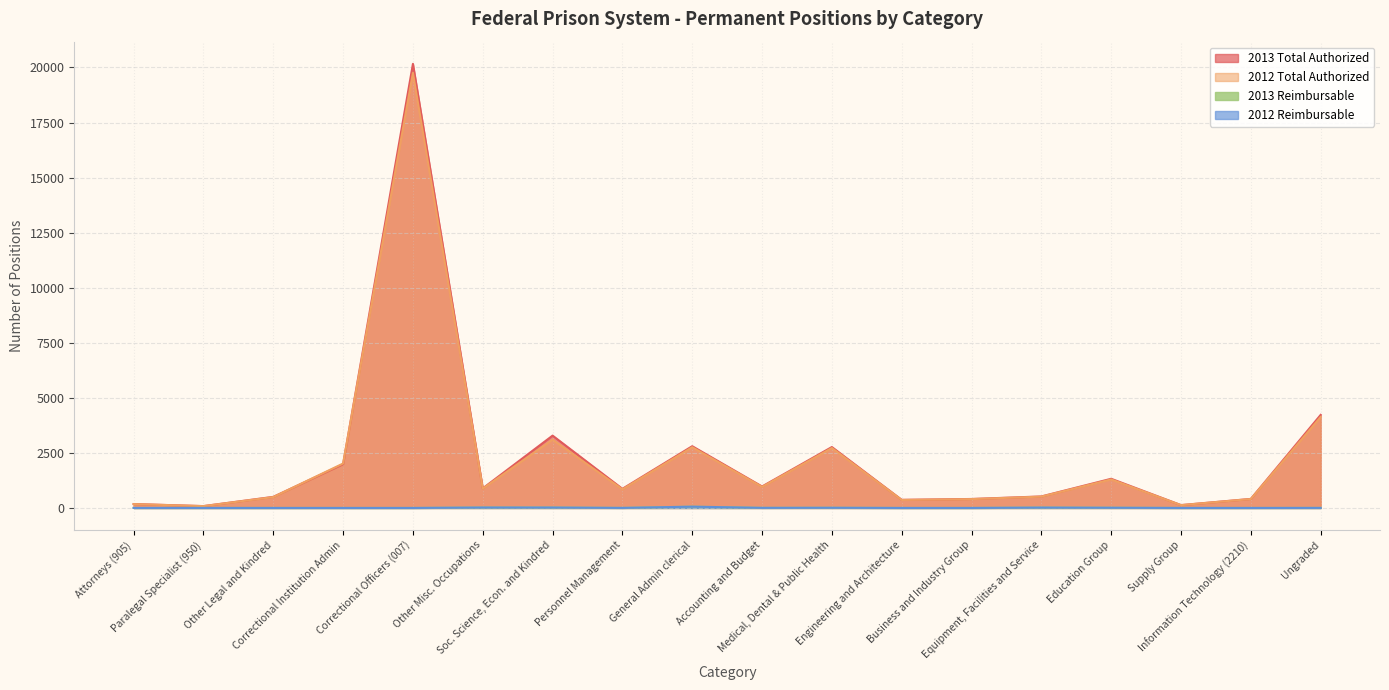

Is it true that 2012 Reimbursable equals -23 at Information Technology (2210)?

False